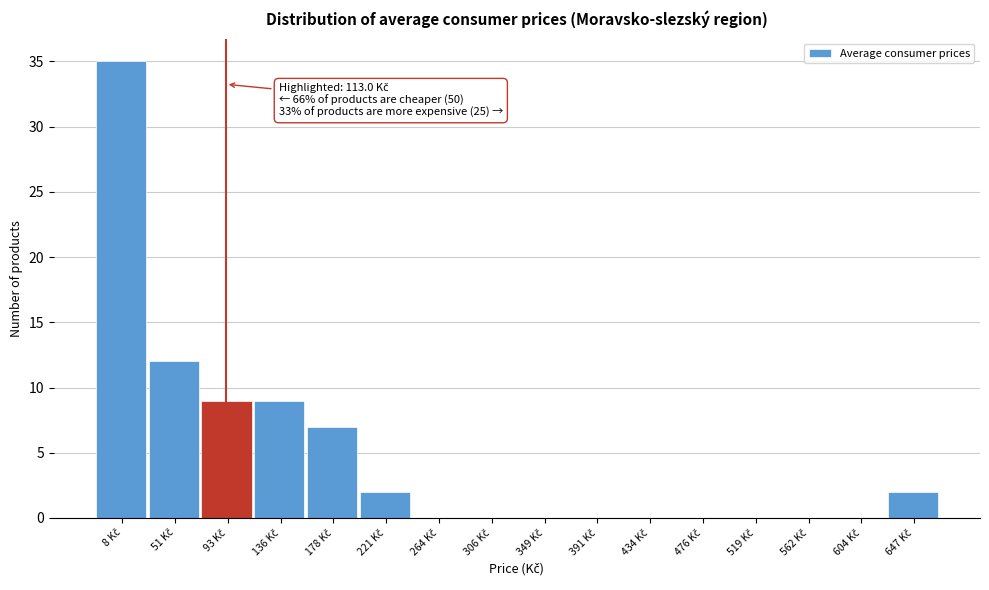

What is the sum of all values?

76